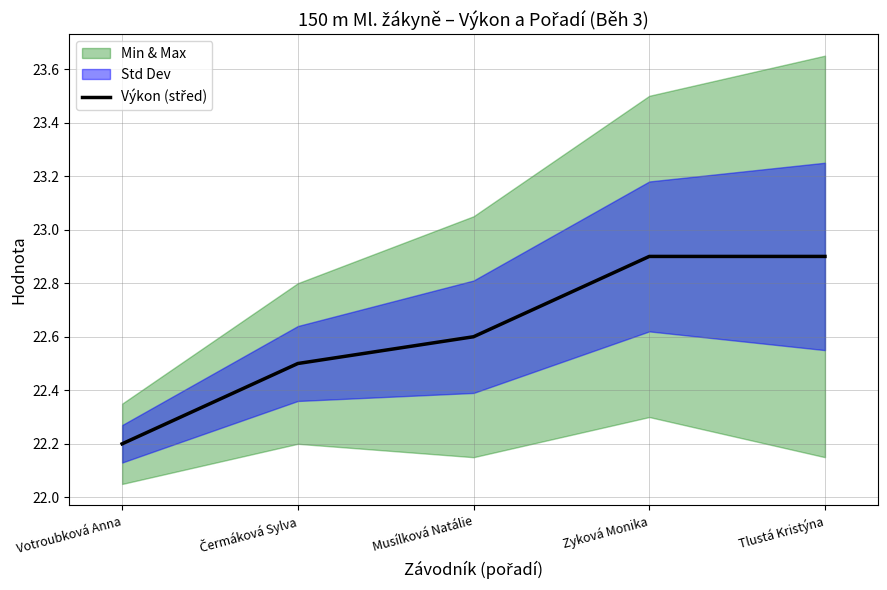

What is the difference between the maximum and minimum values?

0.7